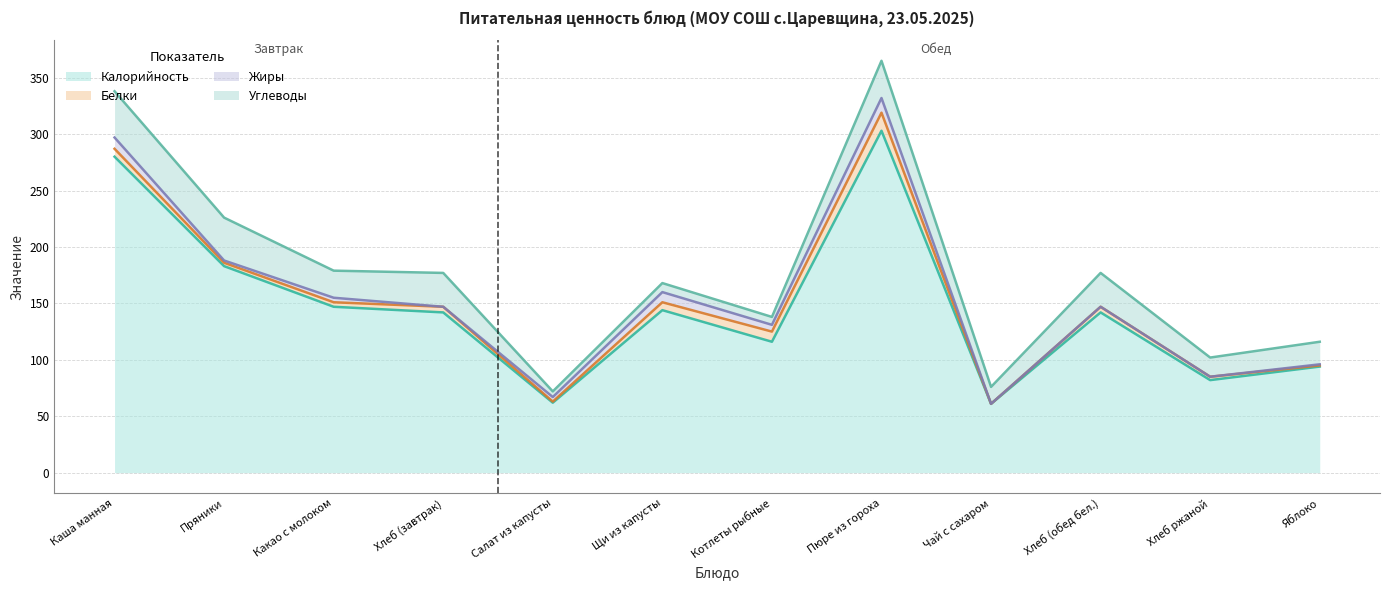

Where is Углеводы nearest to the value 23?

Какао с молоком